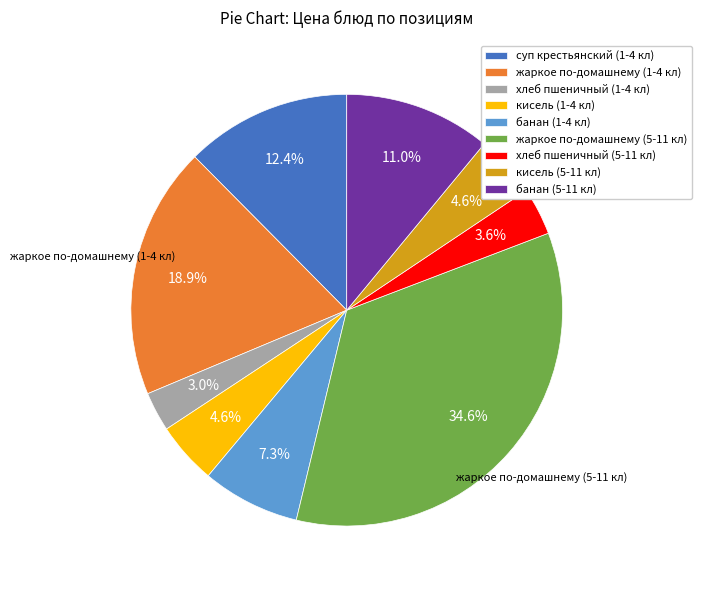

Is there any slice that represents more than half of the pie?

No